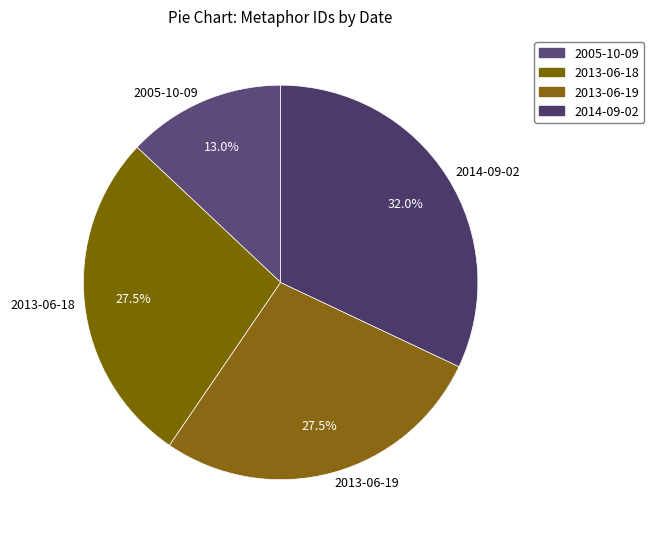

Between 2013-06-19 and 2014-09-02, which is larger?

2014-09-02